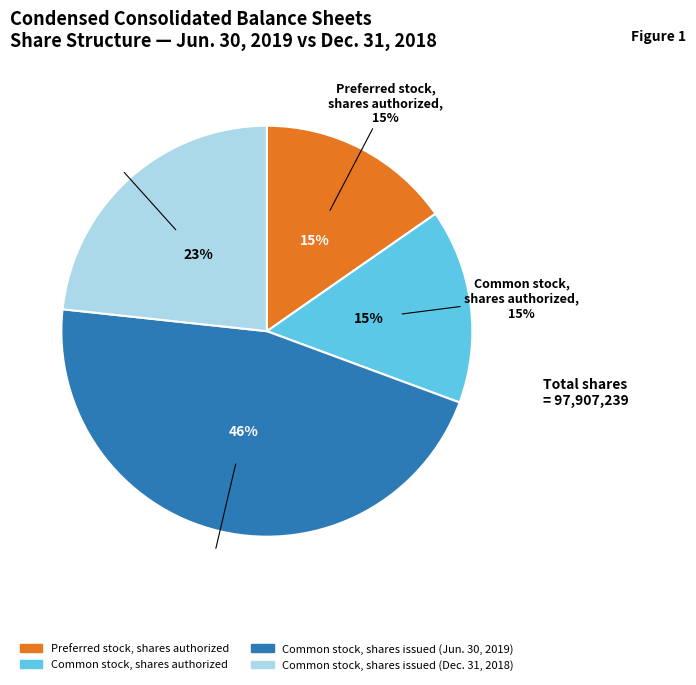

Rank the categories by value from lowest to highest.

Preferred stock,
shares authorized, Common stock,
shares authorized, Common stock,
shares issued
(Dec. 31, 2018), Common stock,
shares issued
(Jun. 30, 2019)